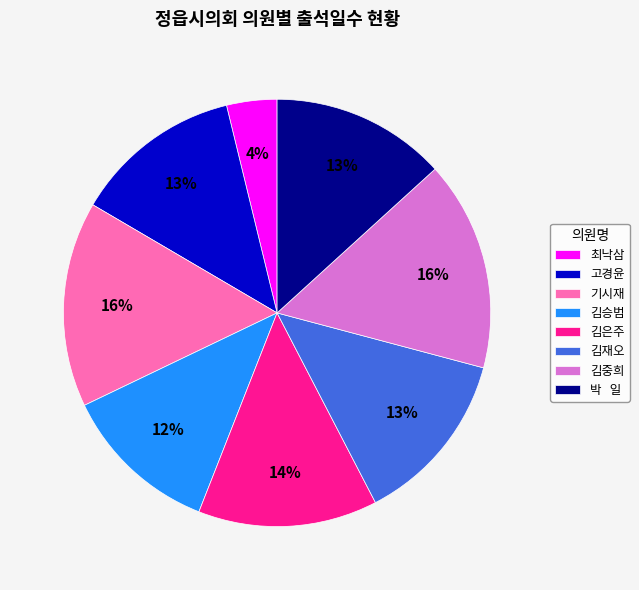

What is the smallest slice in the pie chart?

최낙삼